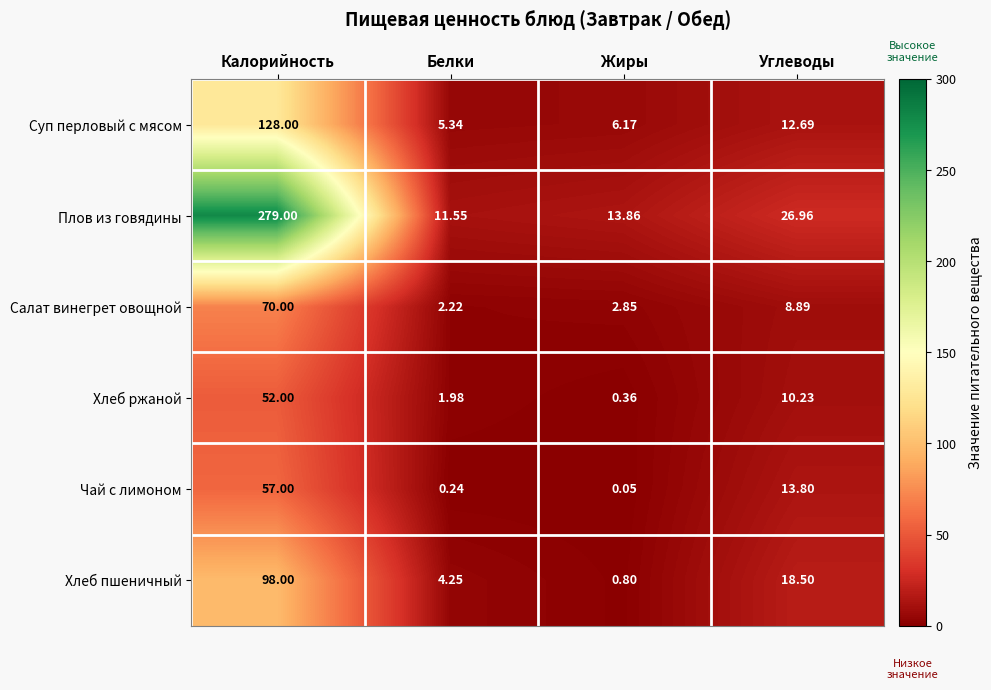

Which series changed the most between Жиры and Углеводы?

Хлеб пшеничный